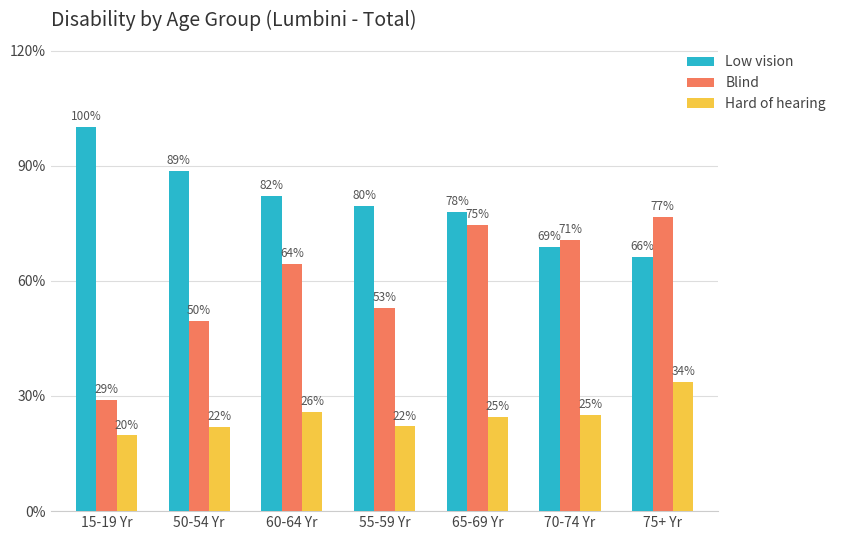

True or false: Low vision has a value of 4567 at 70-74 Yr.

False